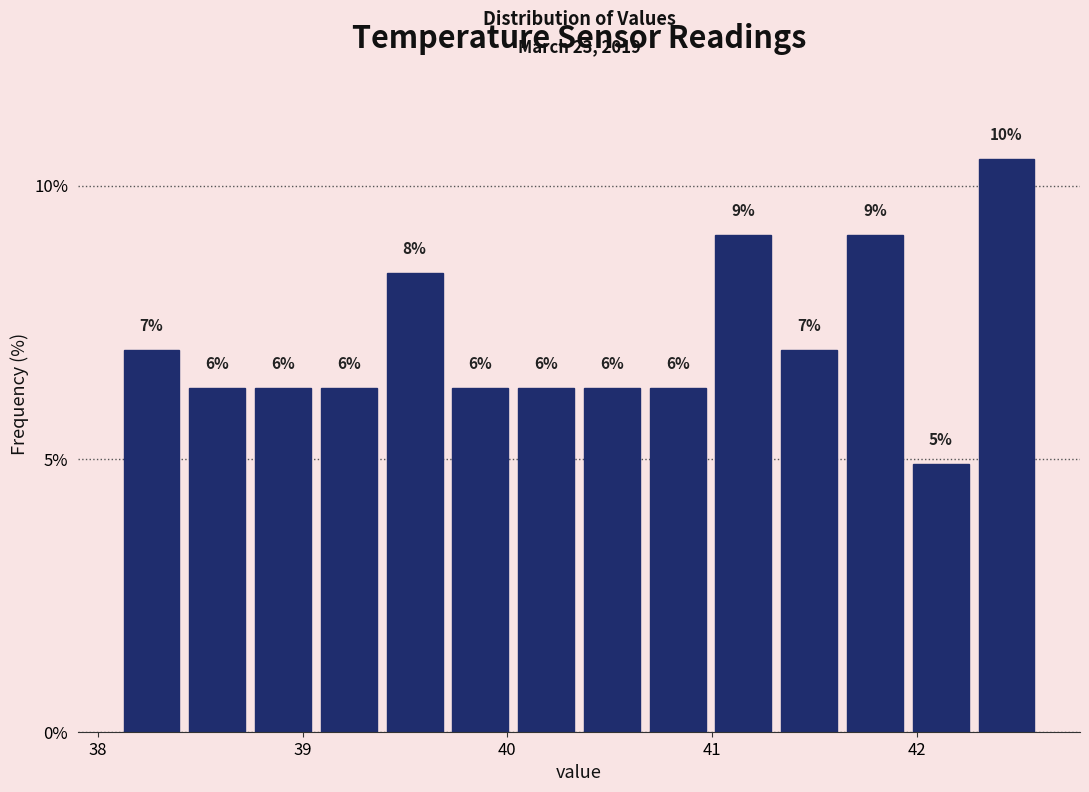

Read against the x-axis, roughly where is the centre of the tallest bar?

42.4